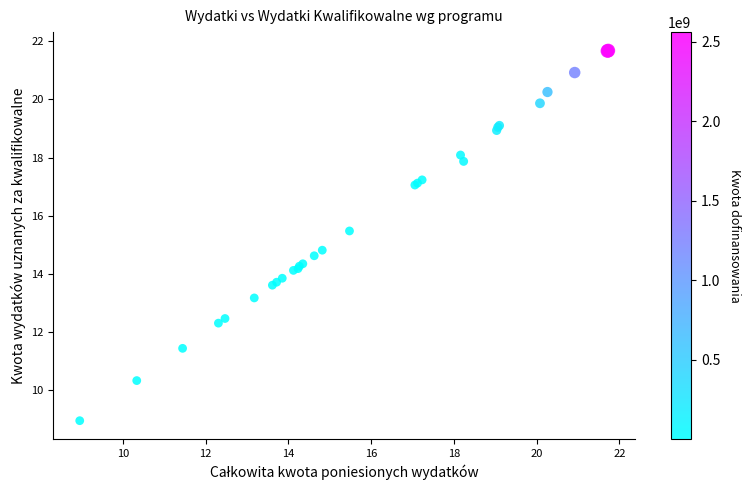

What Y value in the scatter plot is closest to 15?

14.8